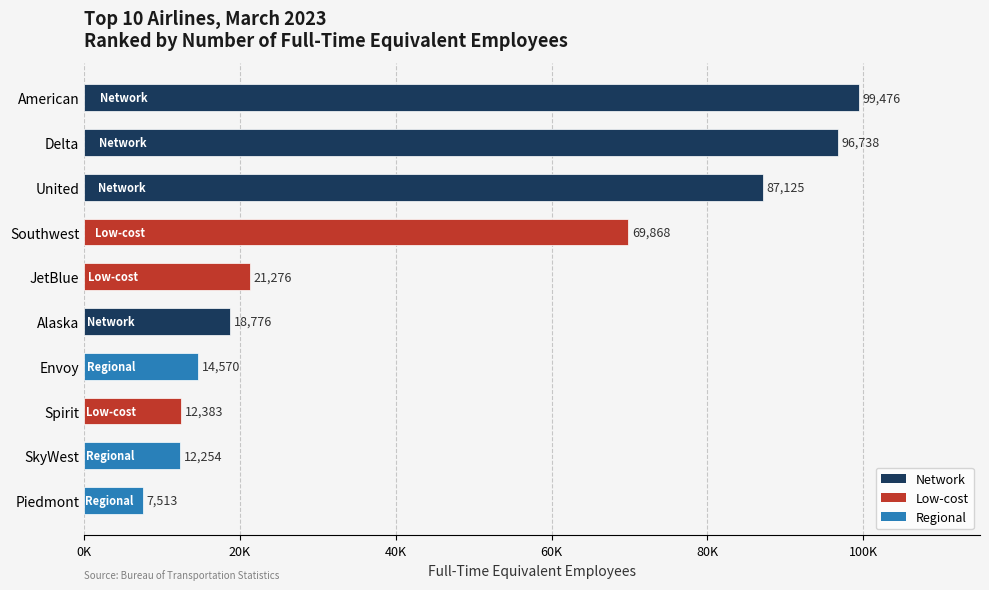

At which category does the chart reach its peak across all series?

American